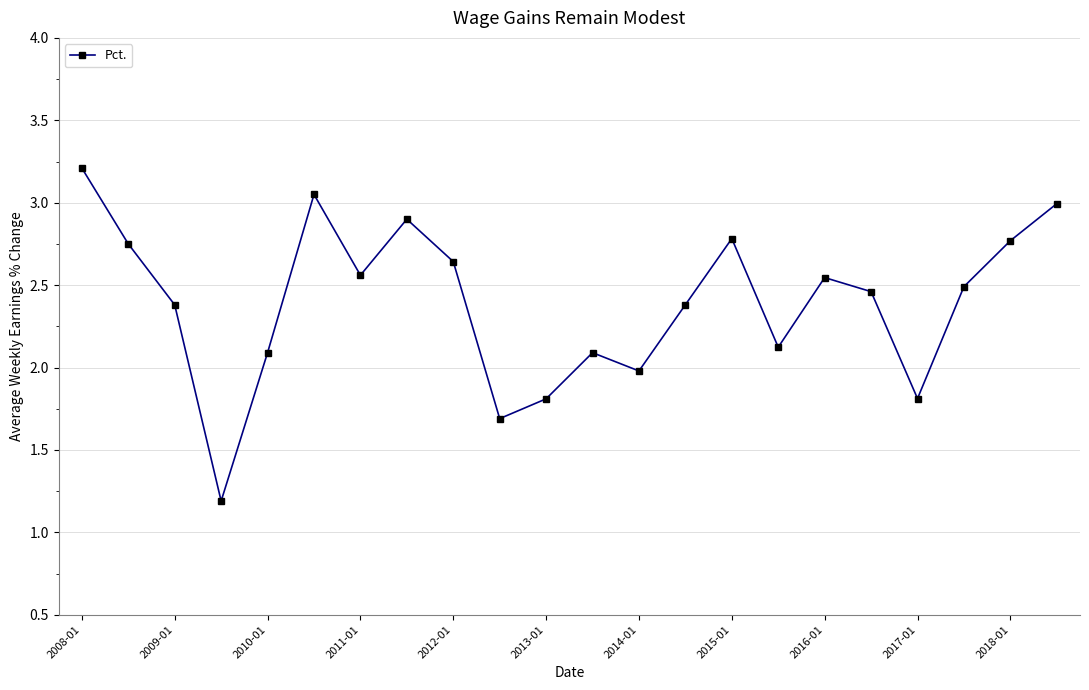

What is the average value?

2.4